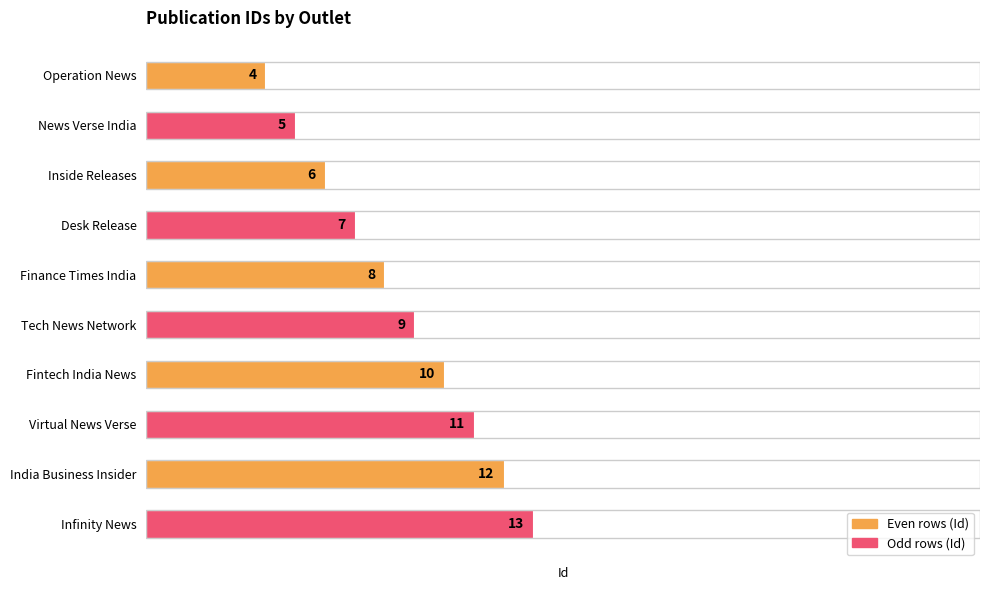

What is the difference between the second highest and minimum values?

8